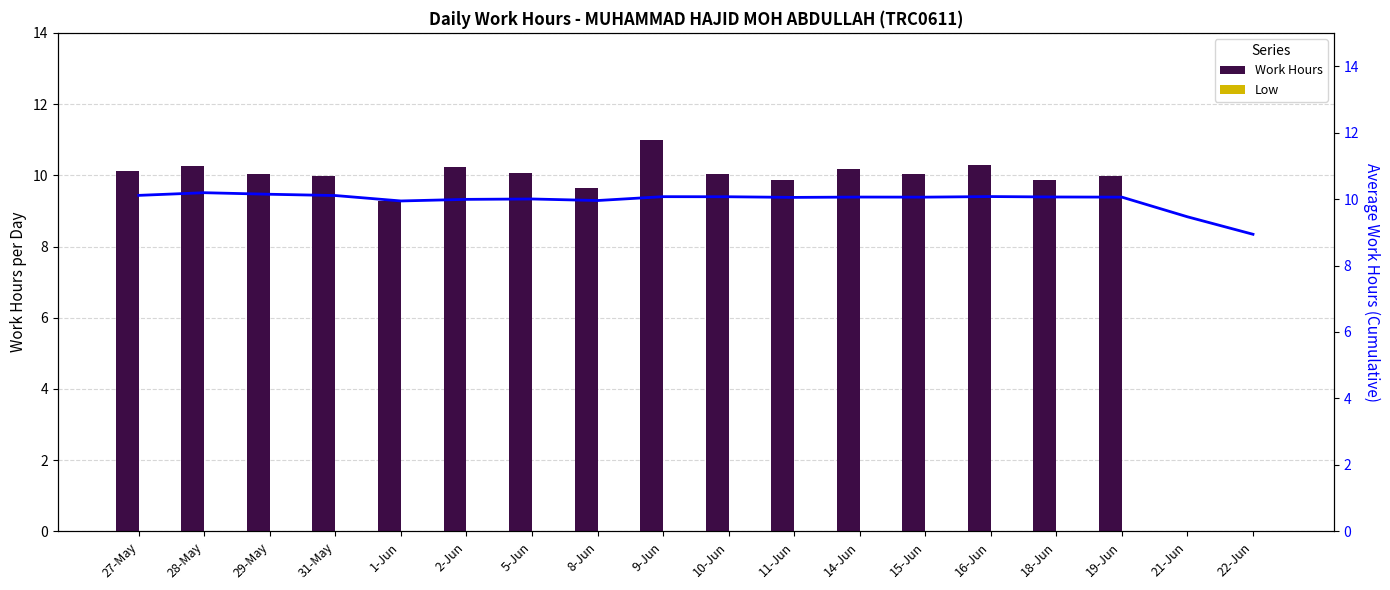

Rank the categories by Avg Work Hours value from lowest to highest.

22-Jun, 21-Jun, 1-Jun, 8-Jun, 2-Jun, 5-Jun, 11-Jun, 19-Jun, 15-Jun, 14-Jun, 18-Jun, 10-Jun, 9-Jun, 16-Jun, 31-May, 27-May, 29-May, 28-May